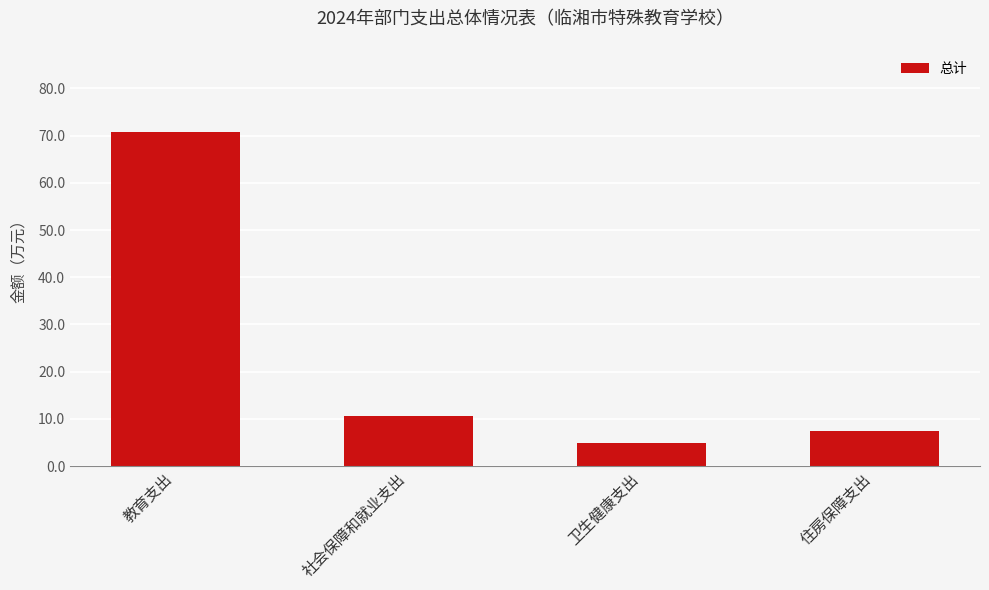

At which label does the data first exceed 10?

教育支出